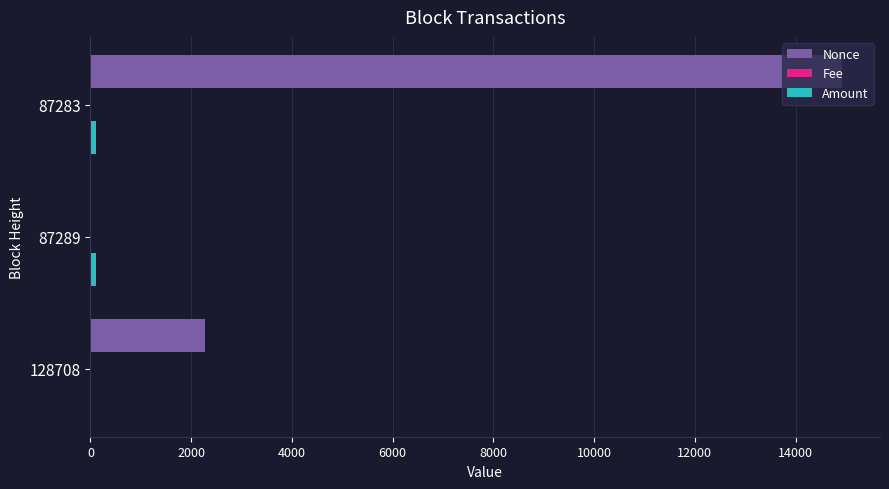

Count the number of categories in the chart.

3